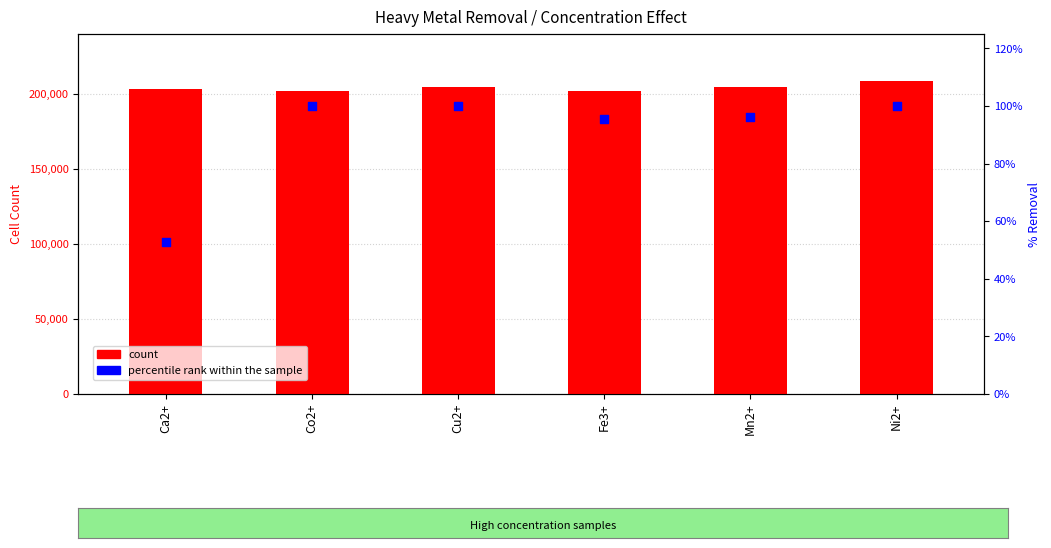

Which series contains the highest Y value?

count